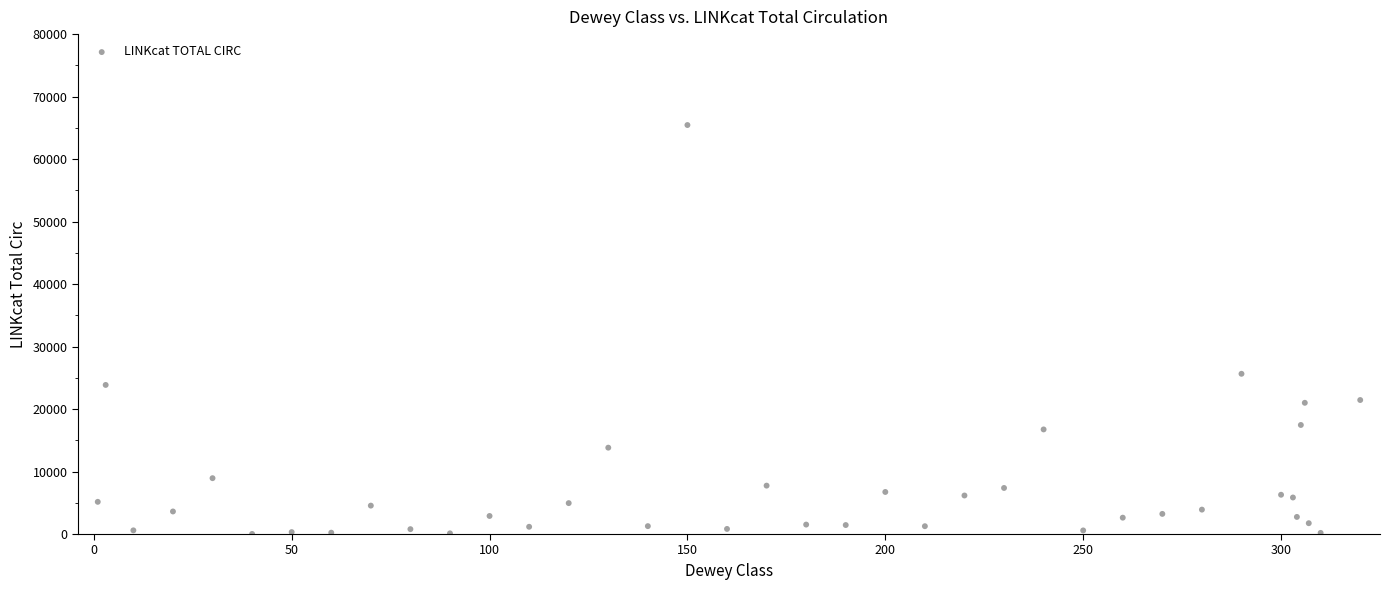

What Y value in the scatter plot is closest to 32732?

25642